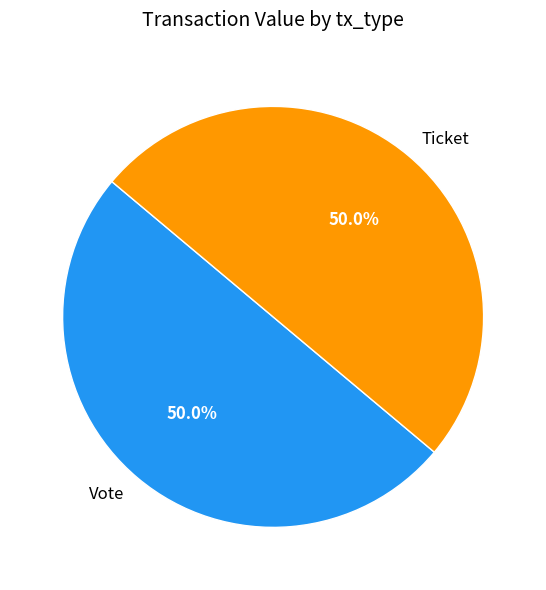

Approximately how many times larger is the value at Ticket compared to Vote?

1.0